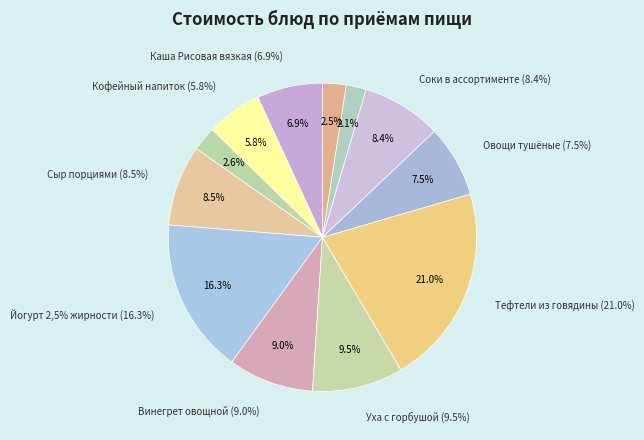

What percentage is the Батон пшеничный с маслом slice, to the nearest percent?

3%